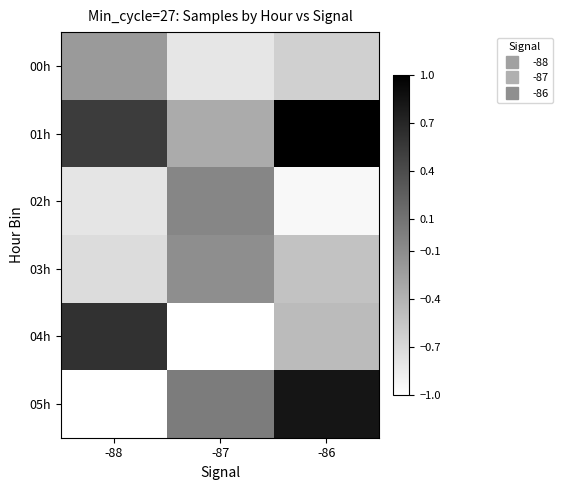

Count the number of categories in the chart.

3